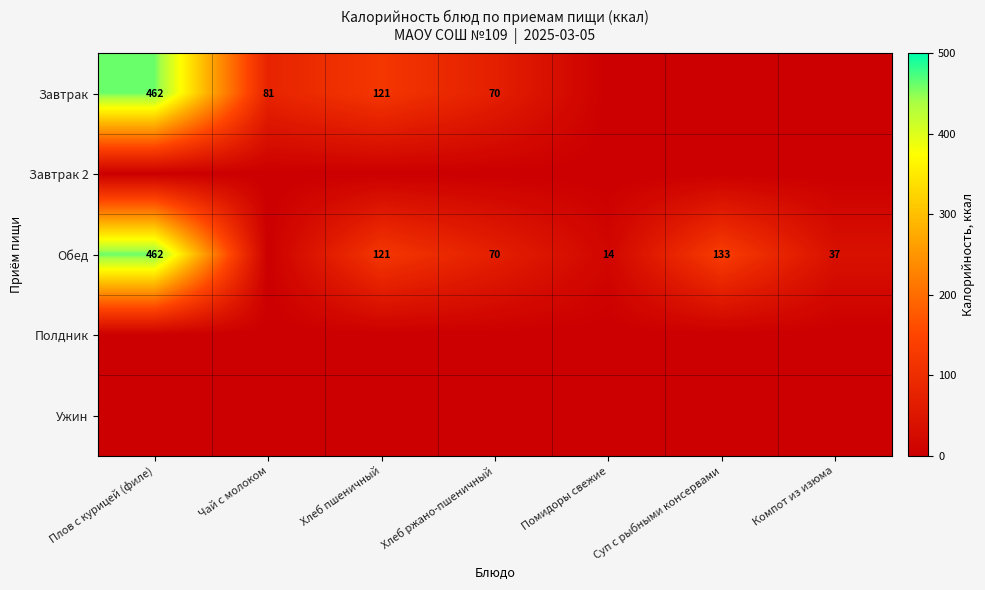

The Обед series shows 57 at Компот из изюма. True or false?

False